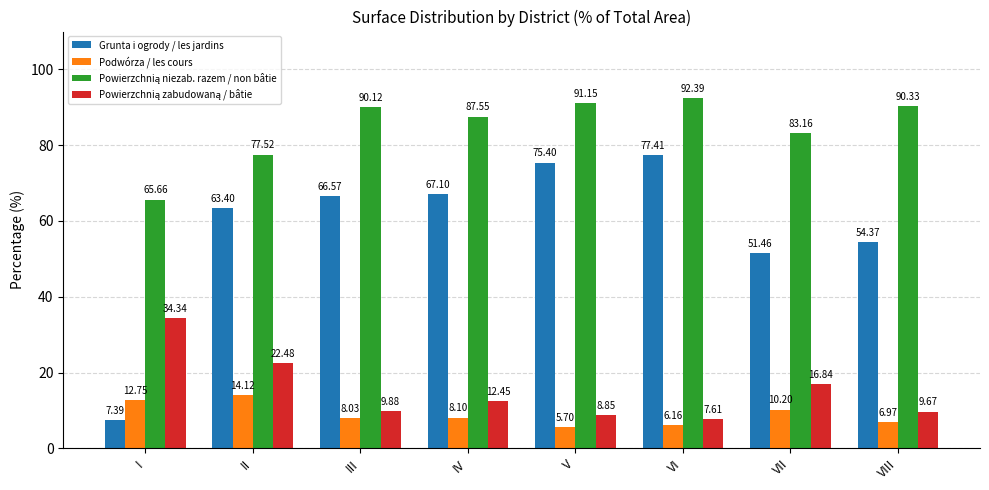

Count the number of categories in the chart.

8